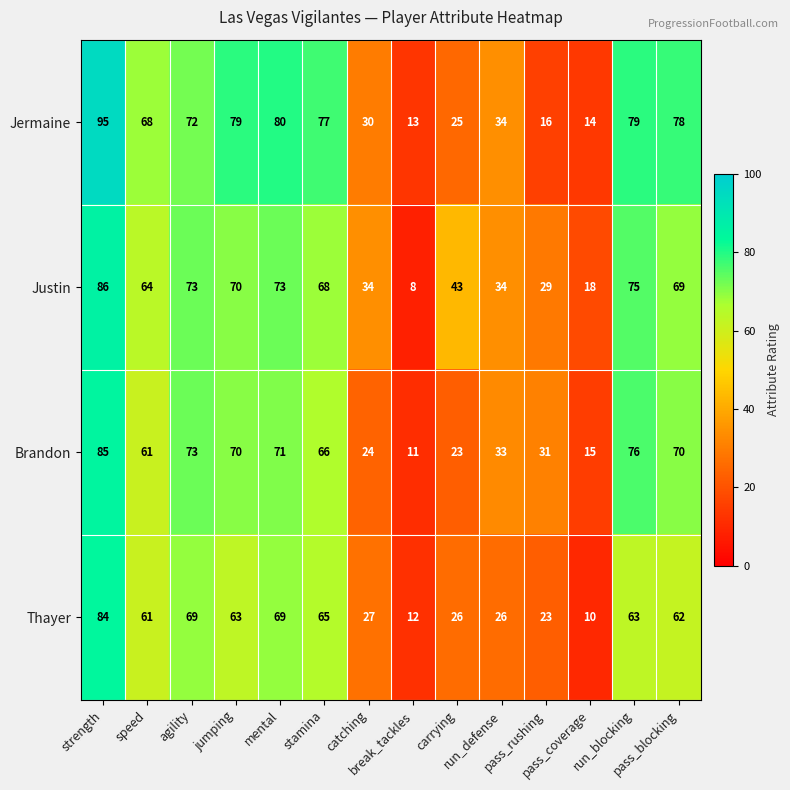

What is the total value across all series at break_tackles?

44